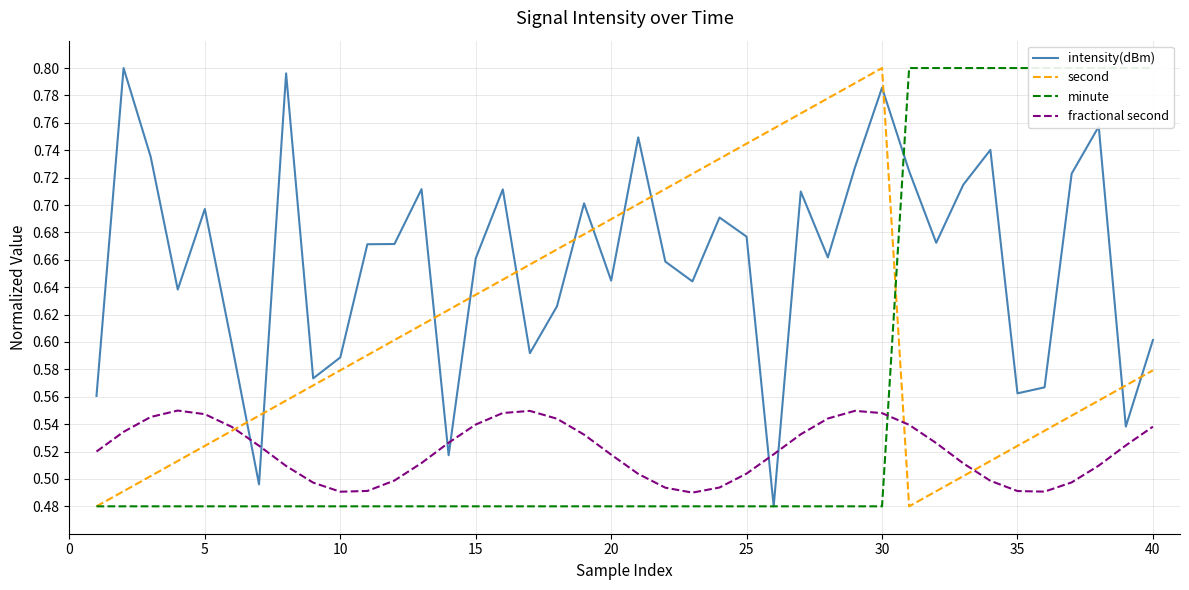

What is the maximum value for fractional second?

0.5